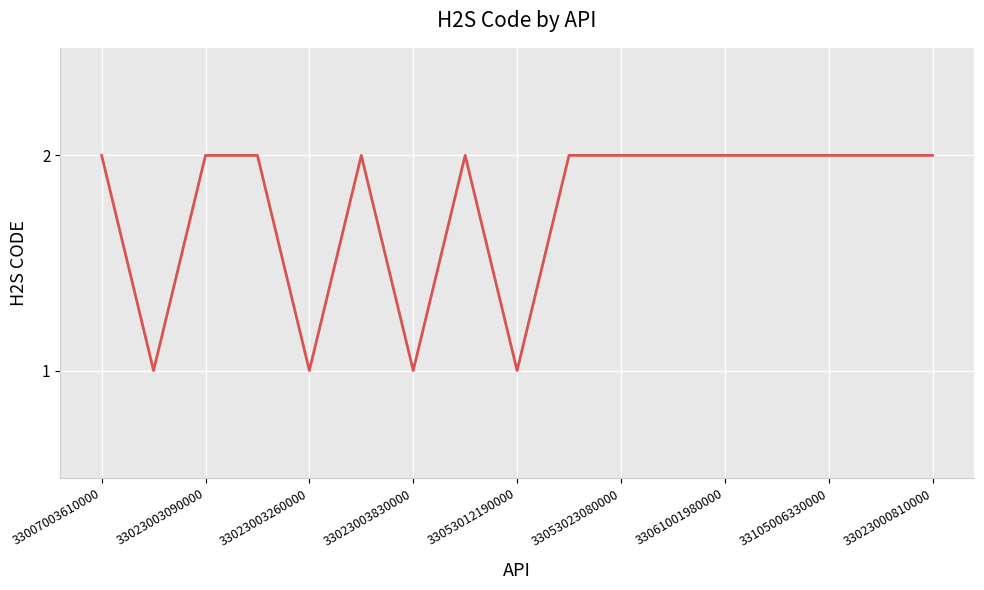

What is the maximum value shown in the chart?

2